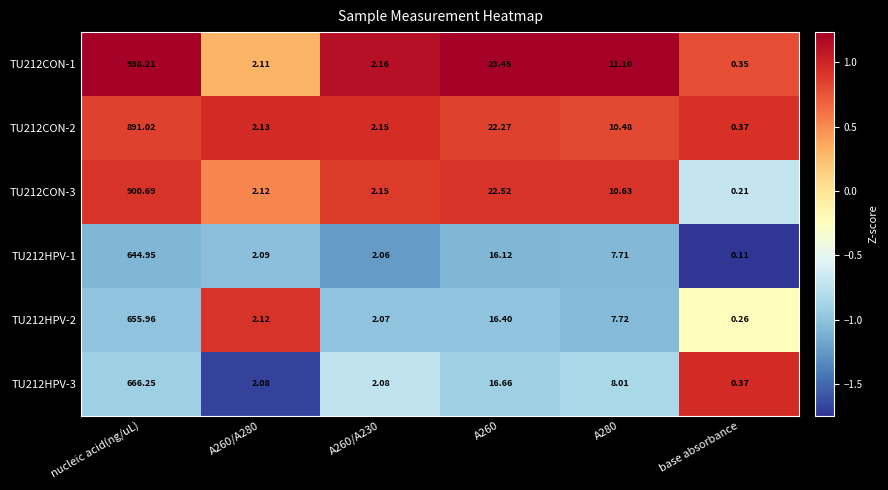

At which label does TU212CON-1 first exceed 11?

nucleic acid(ng/uL)